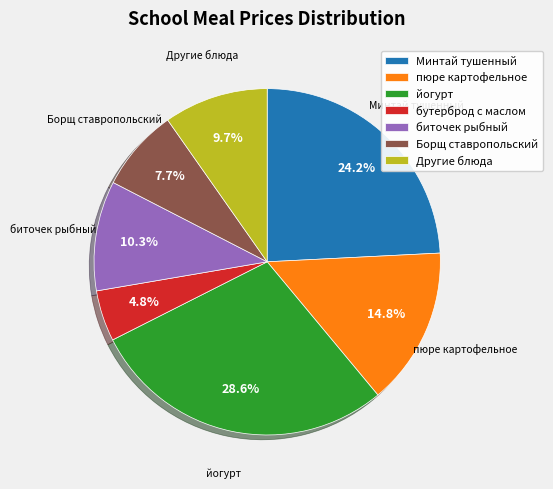

How many segments does this pie chart have?

7